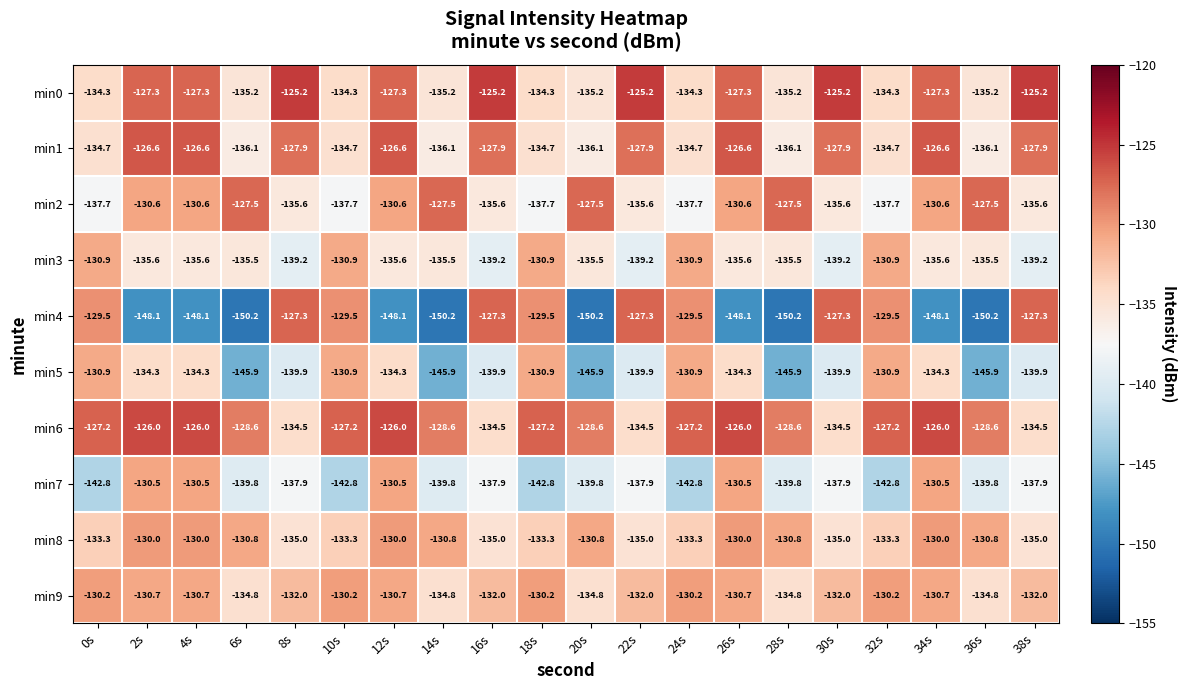

What is the highest value of the min7 series?

-130.5